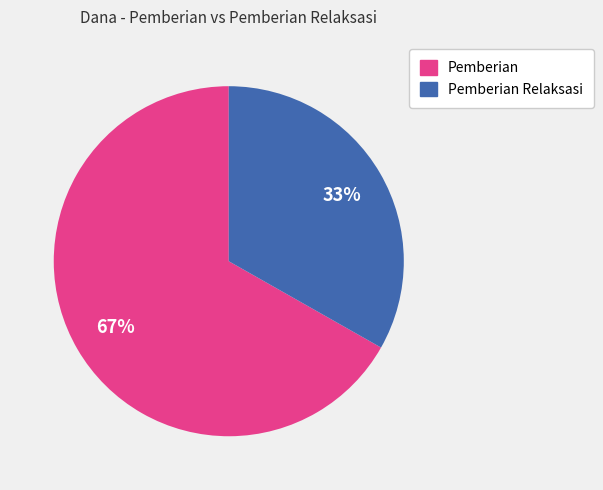

Is there a majority slice in this chart?

Yes